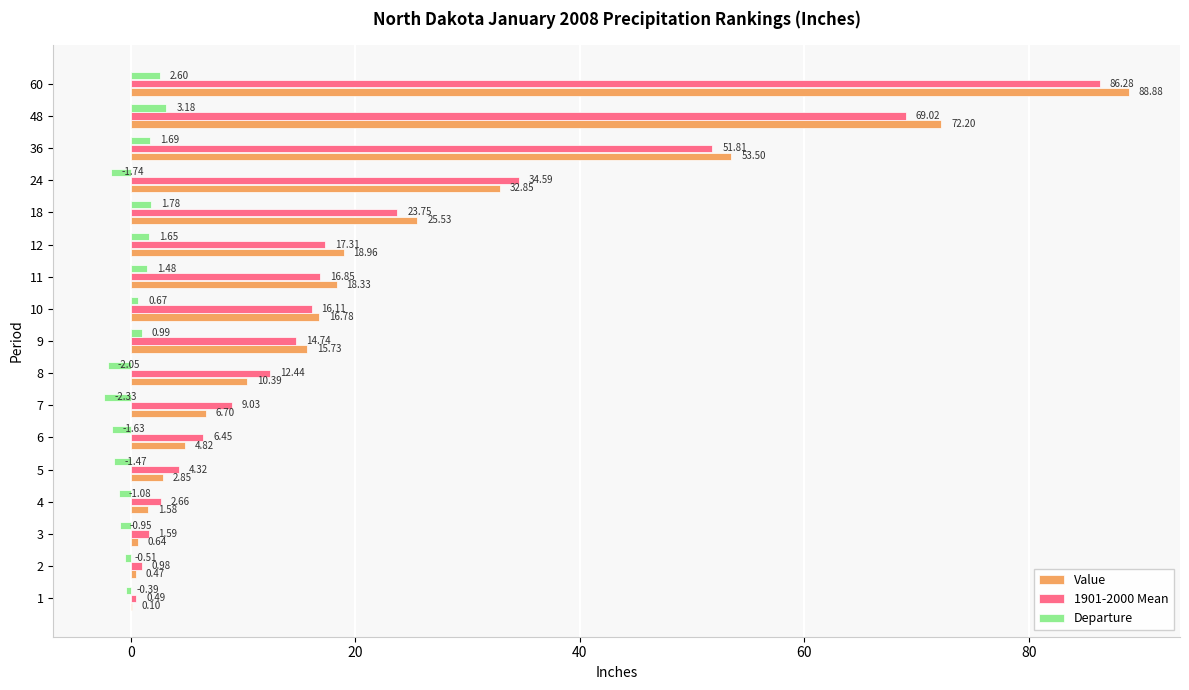

At which label does Departure reach its peak?

48